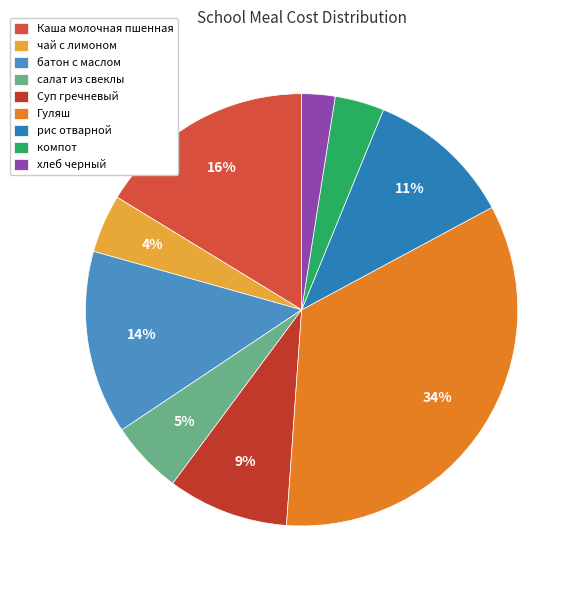

What is the ratio of the value at компот to the value at Суп гречневый?

0.4